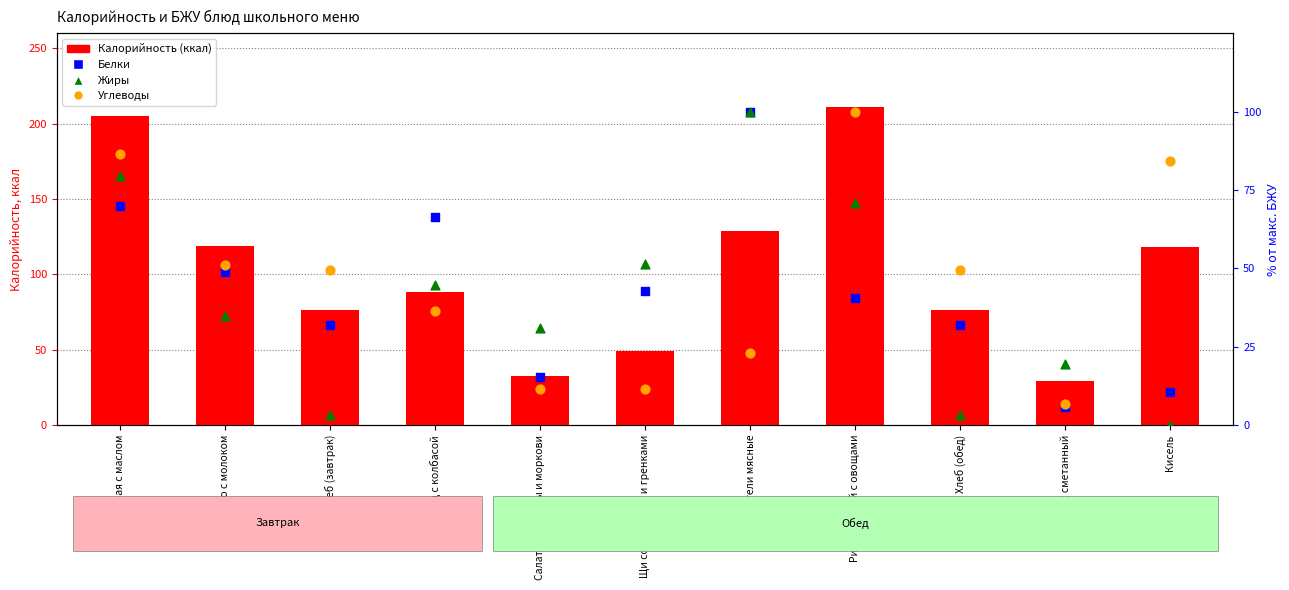

At which category is the sum across all series the highest?

Каша манная с маслом